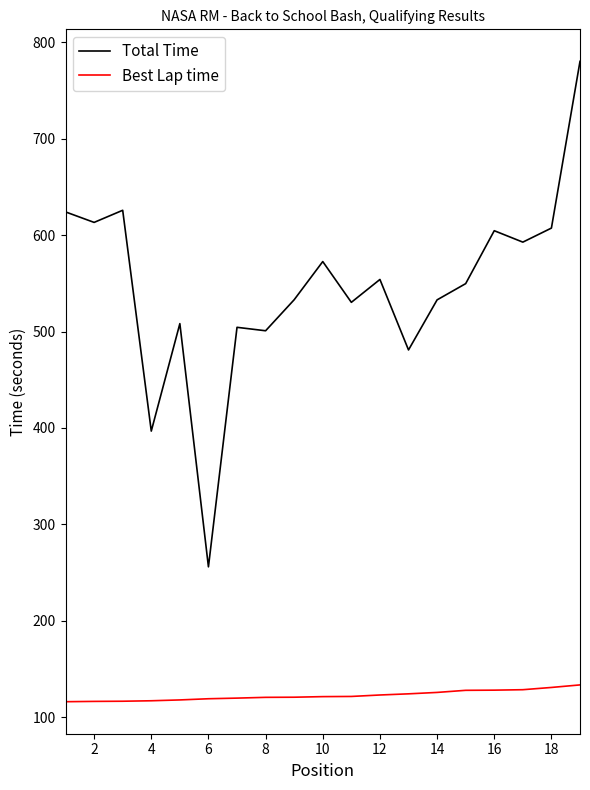

Which series has the widest spread of values?

Total Time